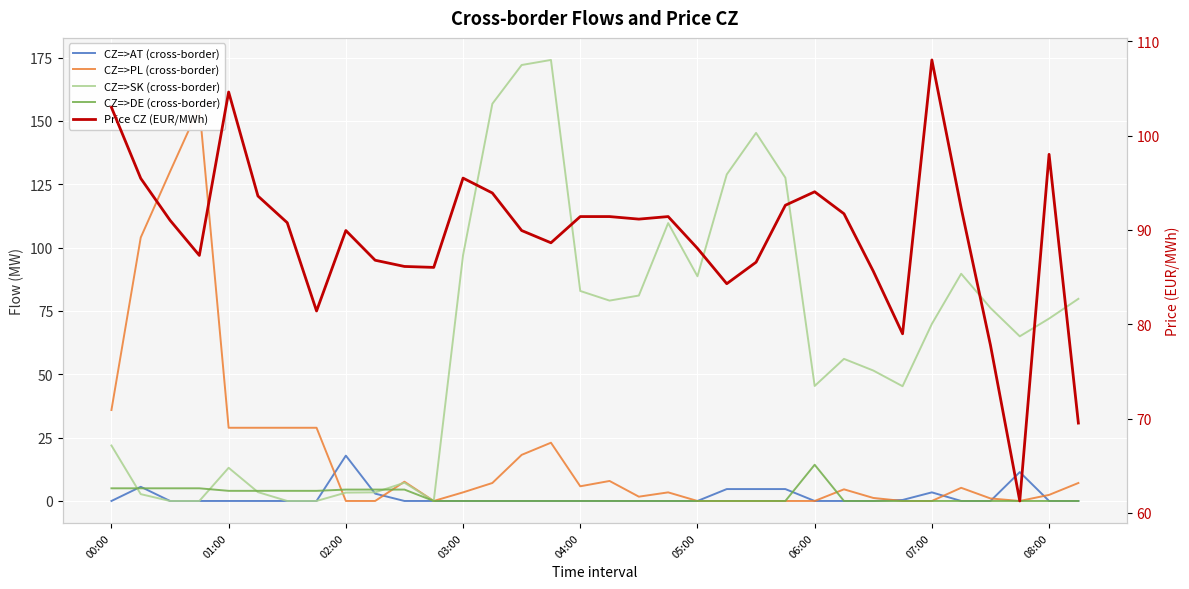

How many lines are shown in the chart?

5